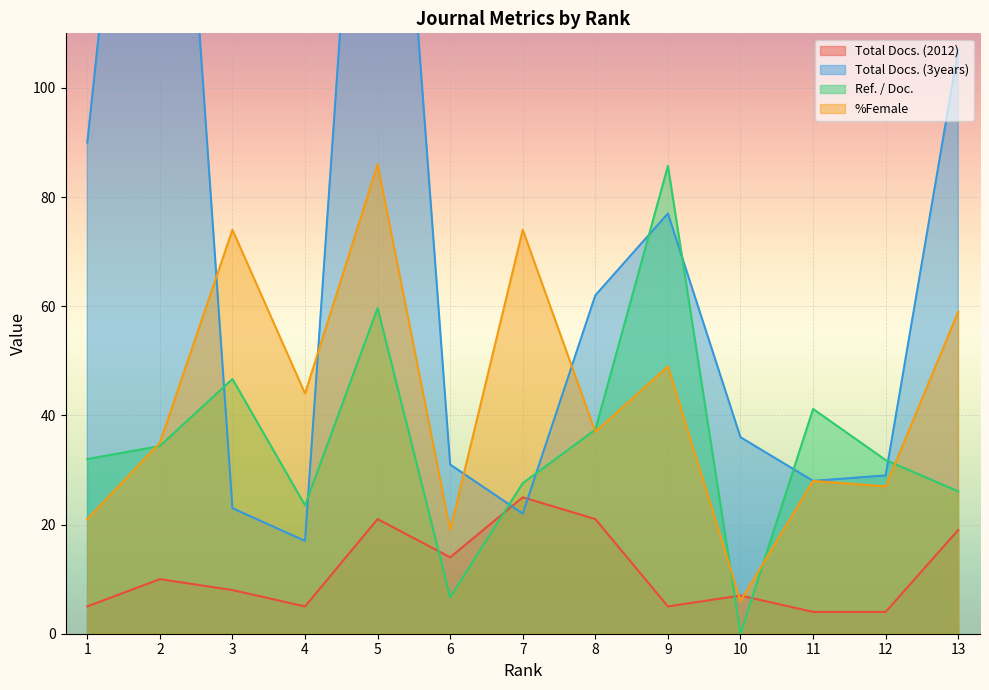

How many data points in %Female are above 37?

6